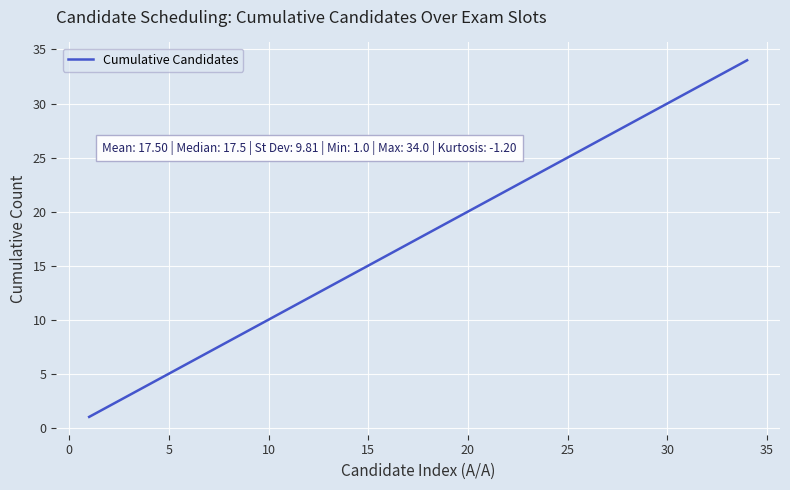

Is this an area chart (filled region under the line)?

No